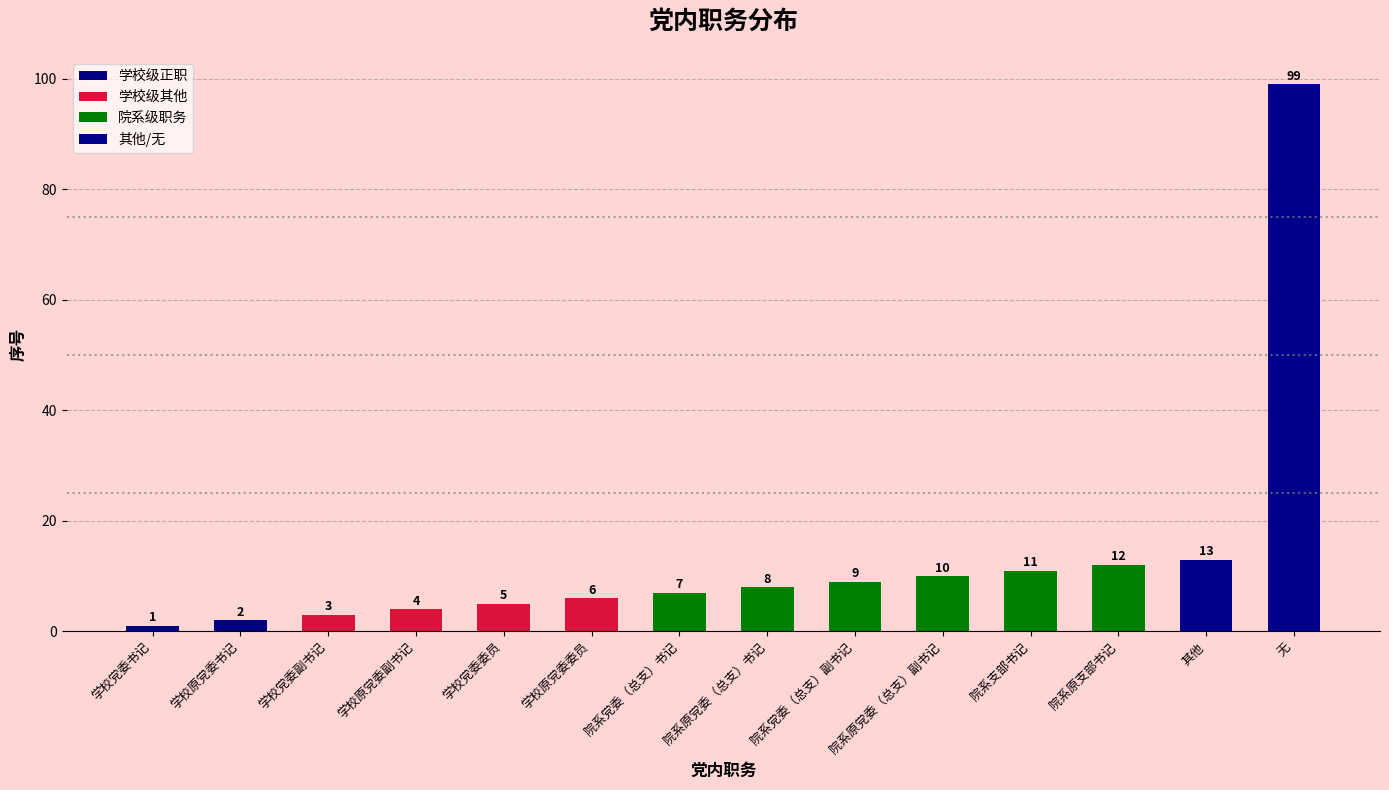

What is the difference between the maximum and minimum values?

98